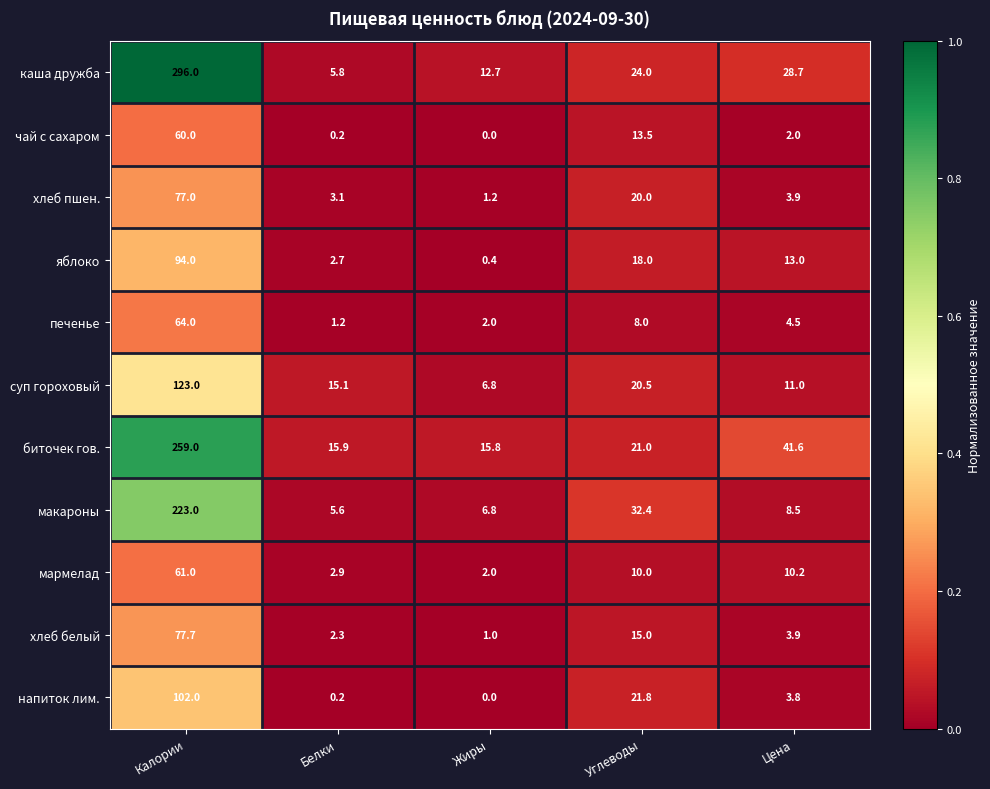

How many categories are shown in the chart?

5